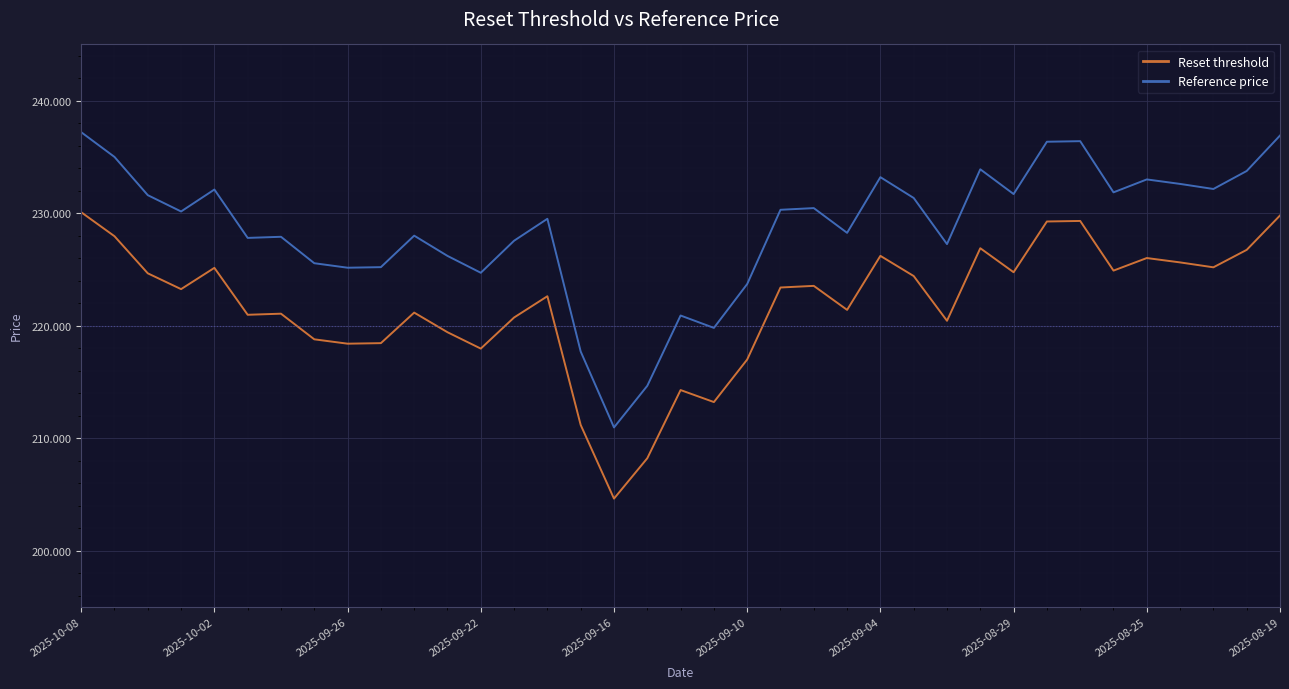

Which series has the largest total across all categories?

Reference price